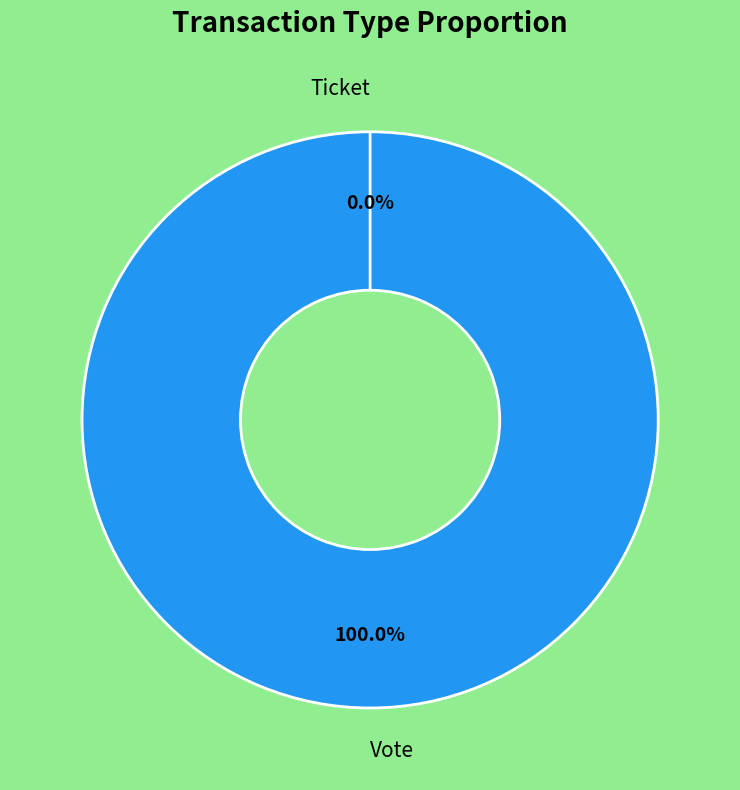

To the nearest percent, what is the combined percentage of Vote and Ticket?

100%